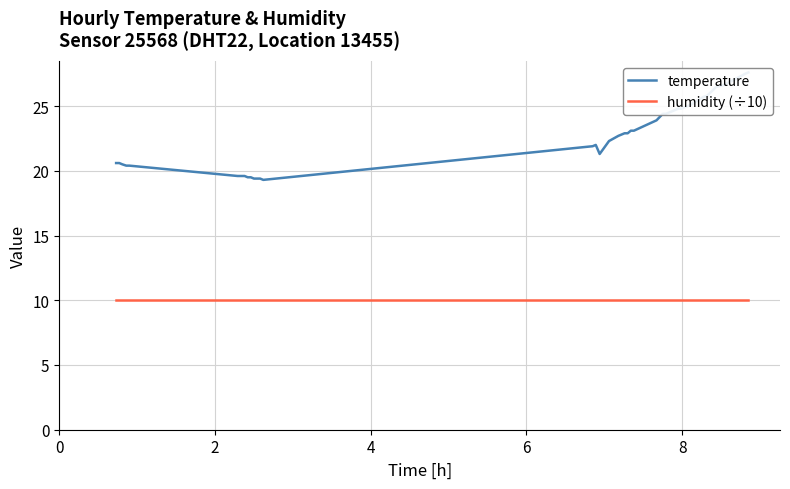

At 0, list the series in order from smallest to largest.

humidity (÷10), temperature